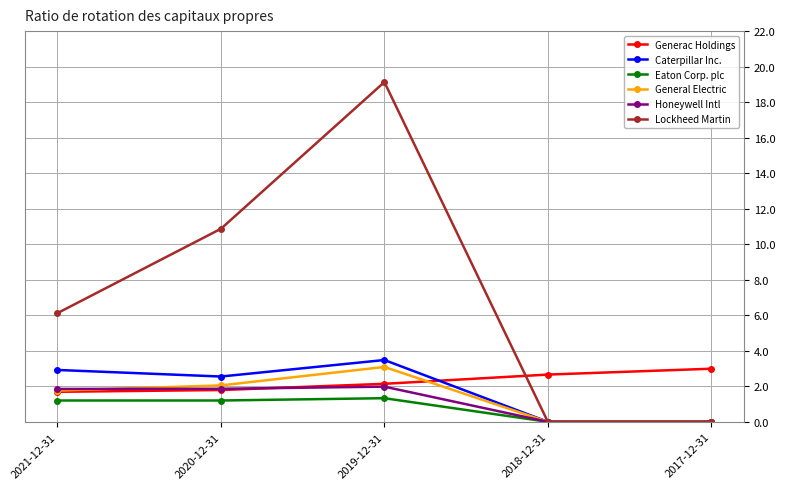

Where is Lockheed Martin nearest to the value 9?

2020-12-31